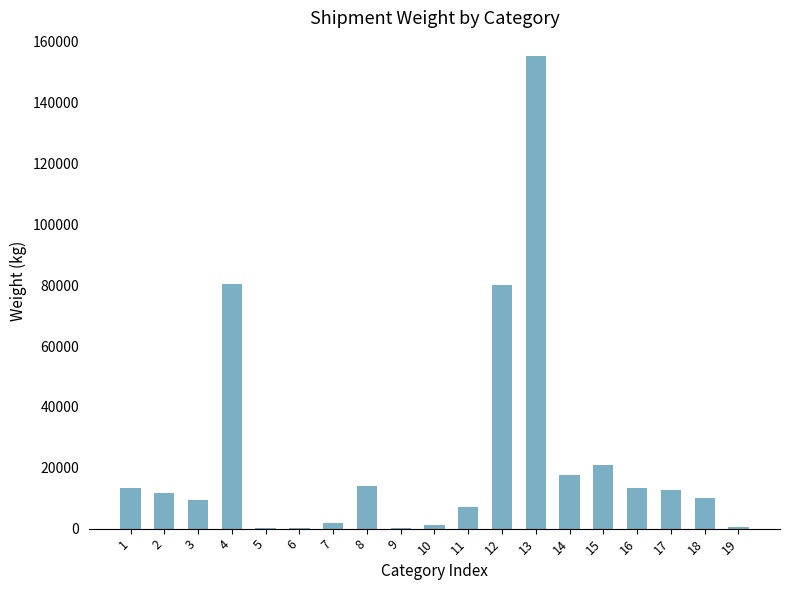

The value at 8 is 13957.5. True or false?

True